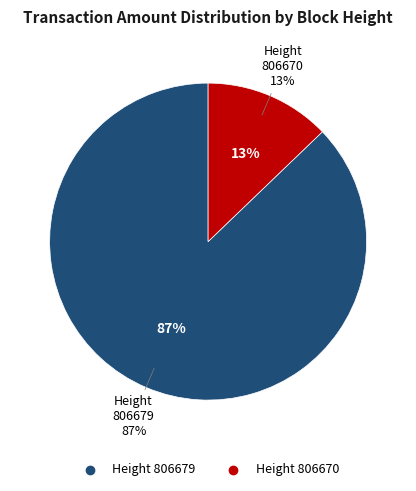

What percentage is the 806679 slice, to the nearest percent?

87%